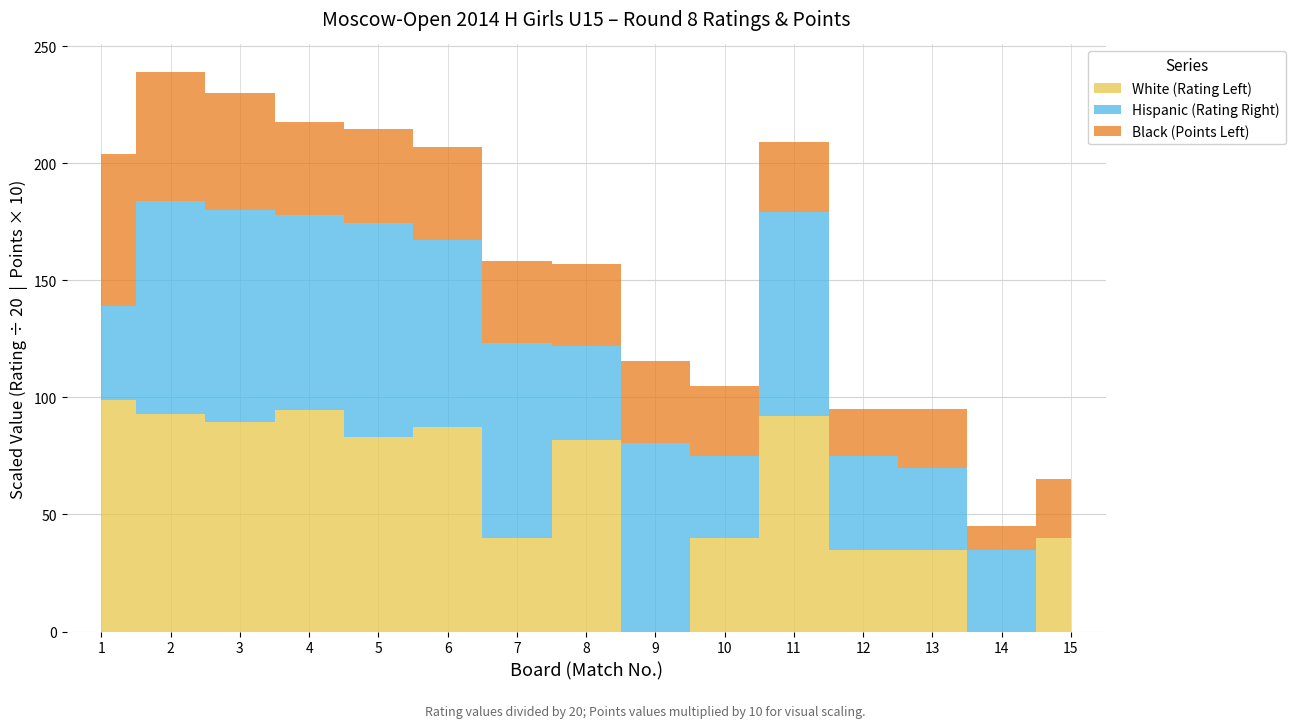

Reading right to left, transcribe all the data shown in this chart.

White (Rating Left): 800.0	0.0	700.0	700.0	1837.0	800.0	0.0	1635.0	800.0	1746.0	1665.0	1894.0	1790.0	1857.0	1981.0
Hispanic (Rating Right): 0.0	700.0	700.0	800.0	1746.0	700.0	1611.0	800.0	1663.0	1595.0	1828.0	1661.0	1807.0	1818.0	800.0
Black (Points Left): 2.5	1.0	2.5	2.0	3.0	3.0	3.5	3.5	3.5	4.0	4.0	4.0	5.0	5.5	6.5